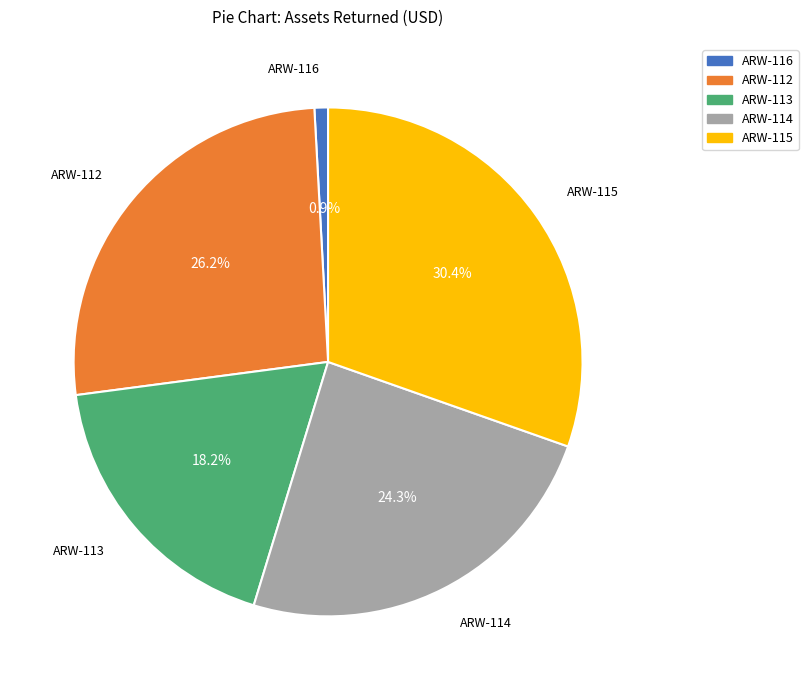

True or false: ARW-113 accounts for 18% of the total.

True